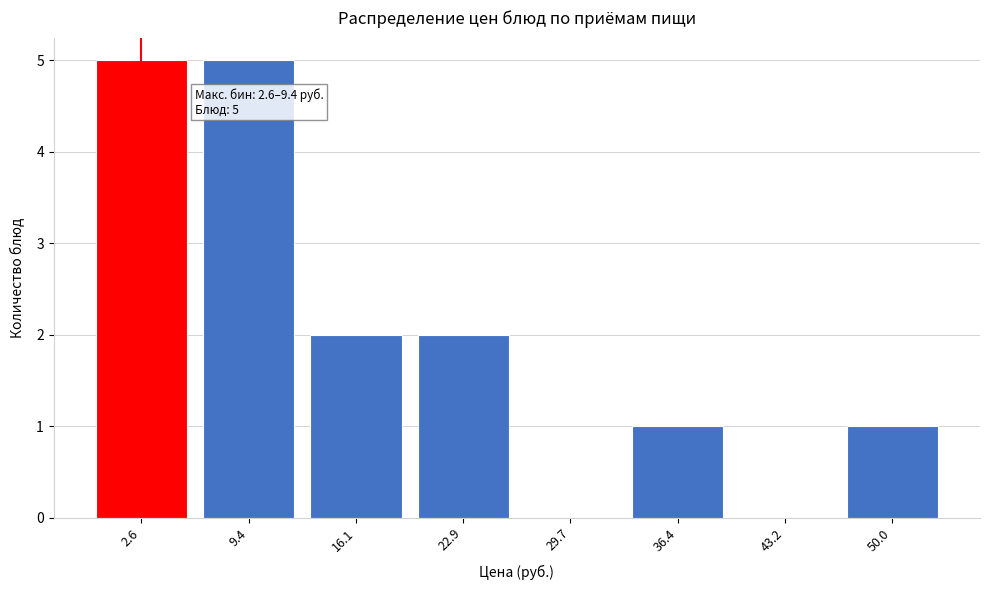

Reading right to left, what are all the values shown in this chart?

50.0=1	43.2=0	36.4=1	29.7=0	22.9=2	16.1=2	9.4=5	2.6=5